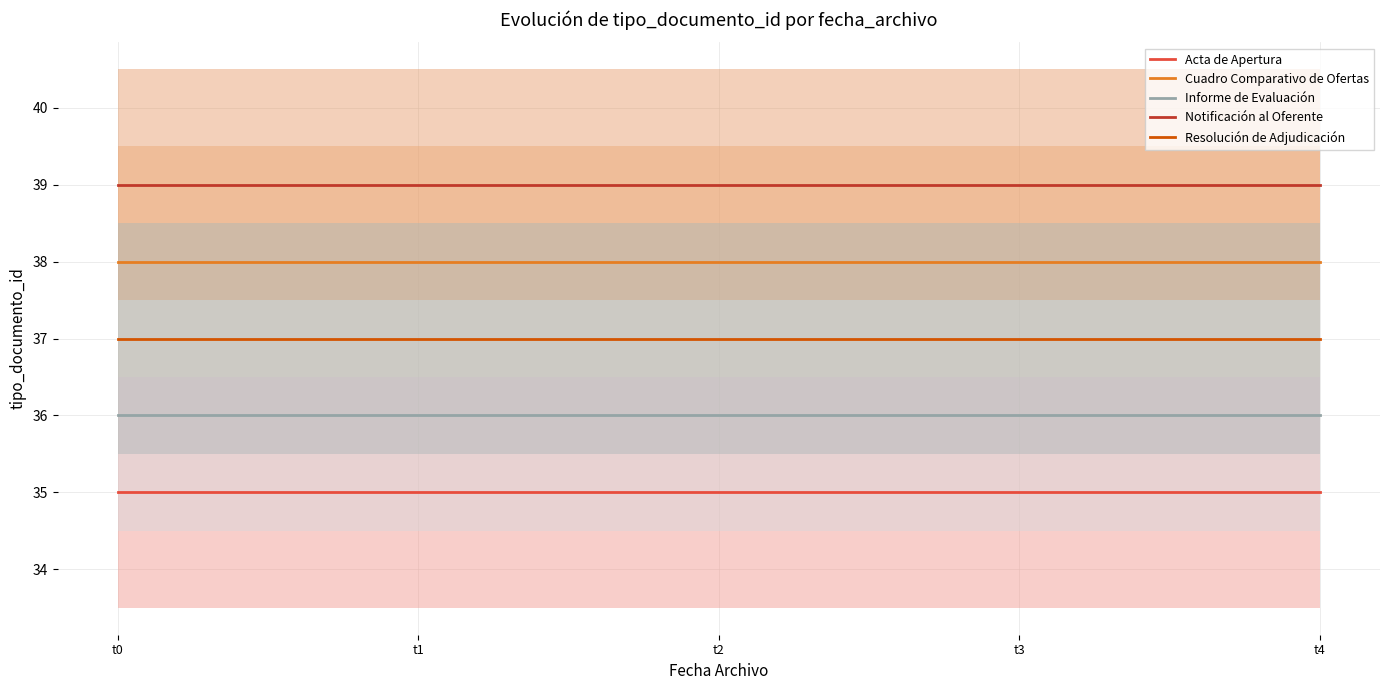

How many distinct data groups are displayed?

5